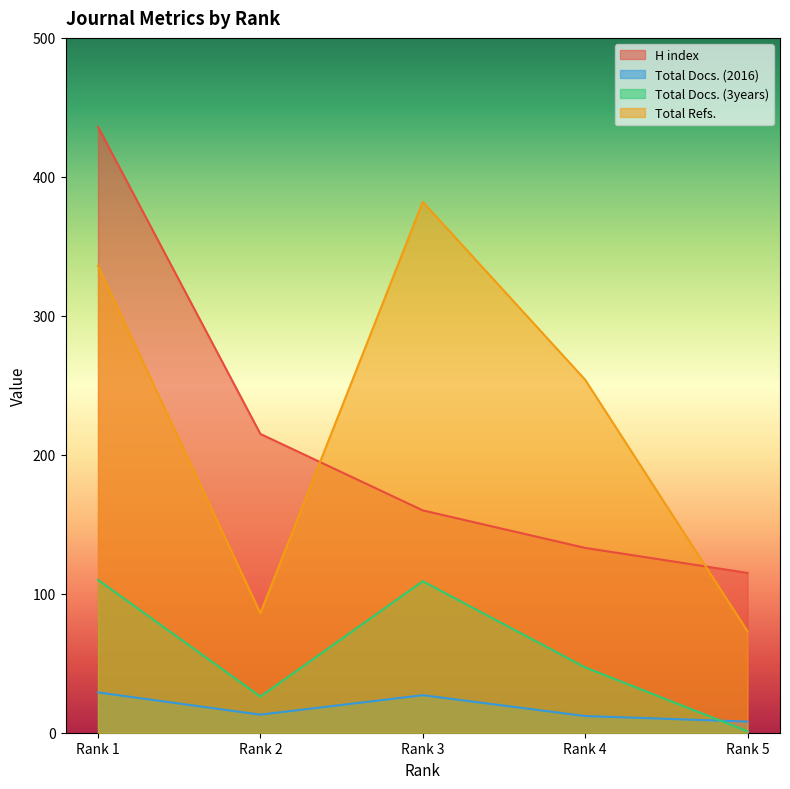

What is the value of the Total Docs. (3years) point at the 3rd from the left?

109